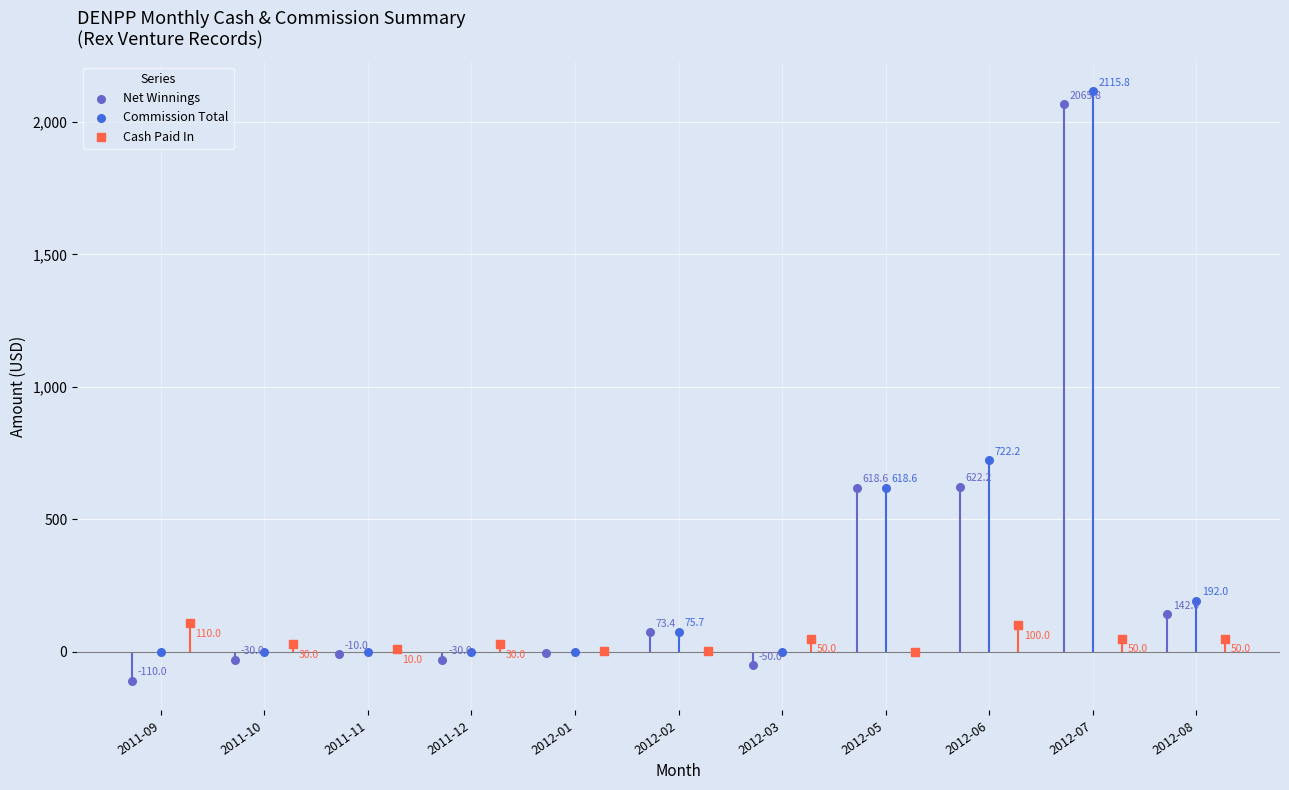

At how many categories does at least one series exceed 1184?

1